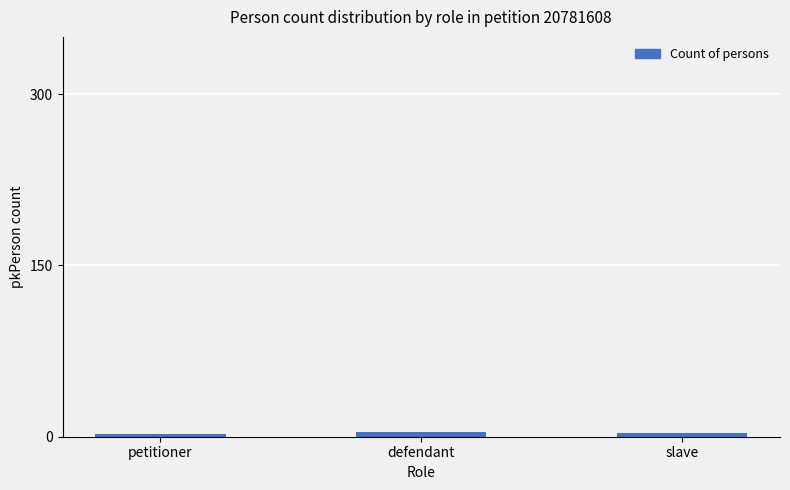

How many distinct data groups are displayed?

1